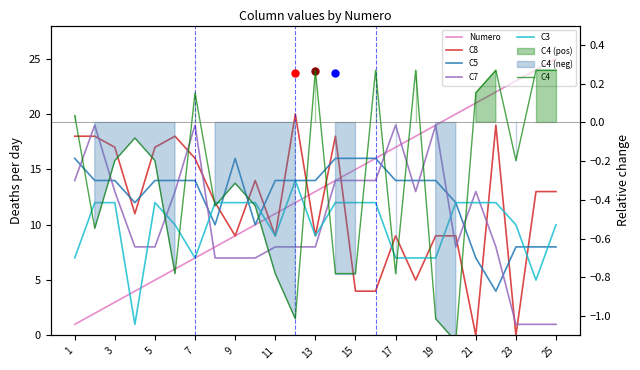

At which label does C4 reach its peak?

25